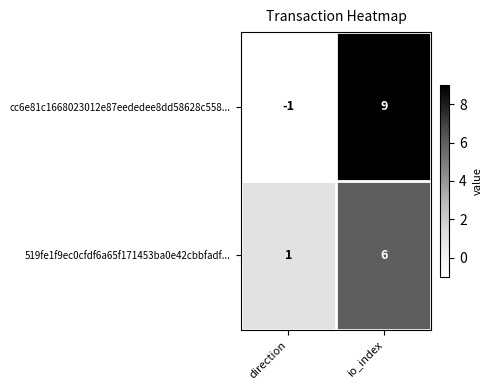

What is the maximum value shown in the chart?

9